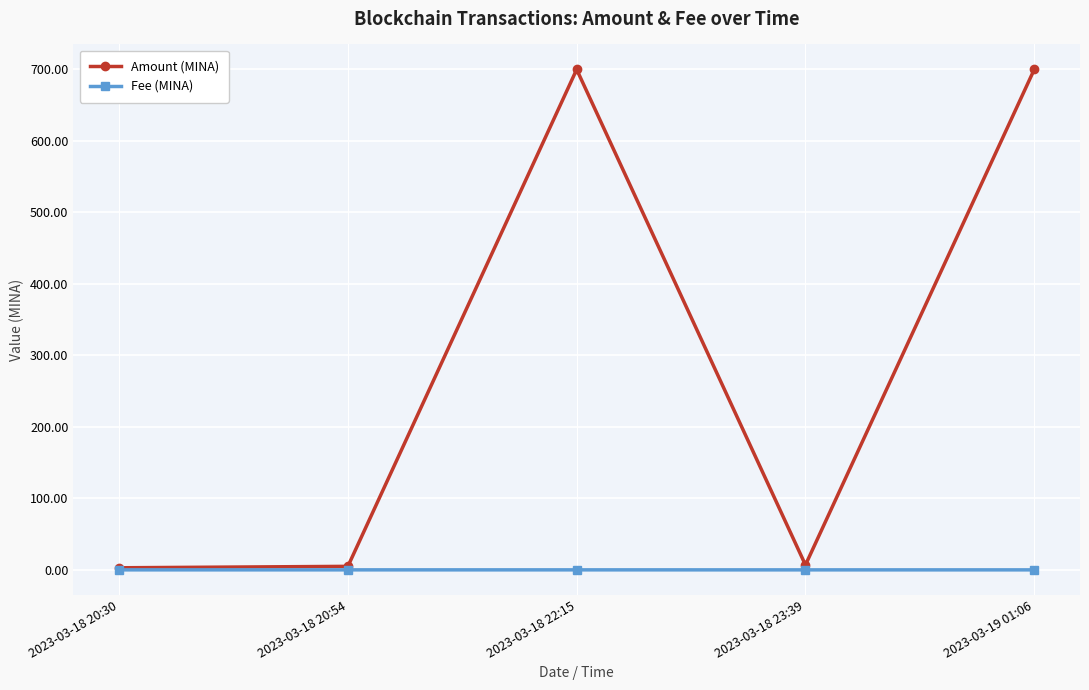

Which series has the largest range (max minus min)?

Amount (MINA)